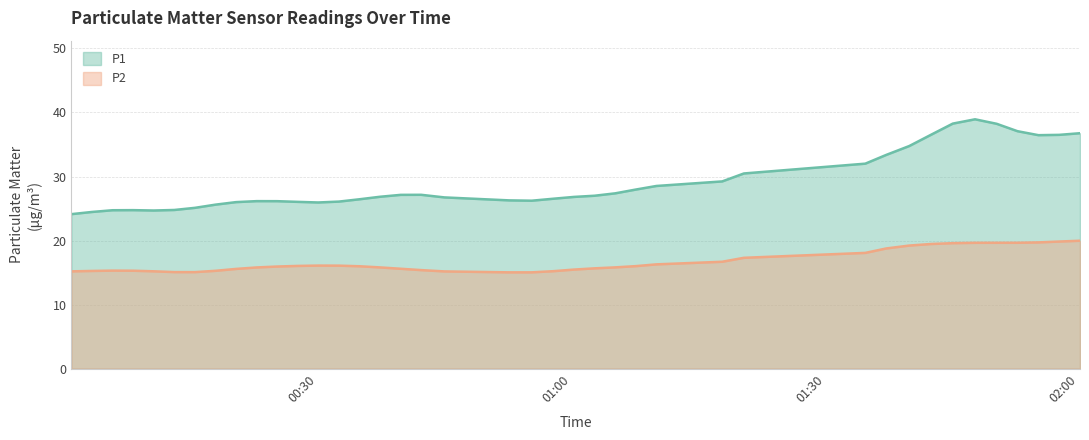

True or false: P1 and P2 intersect in this chart.

False